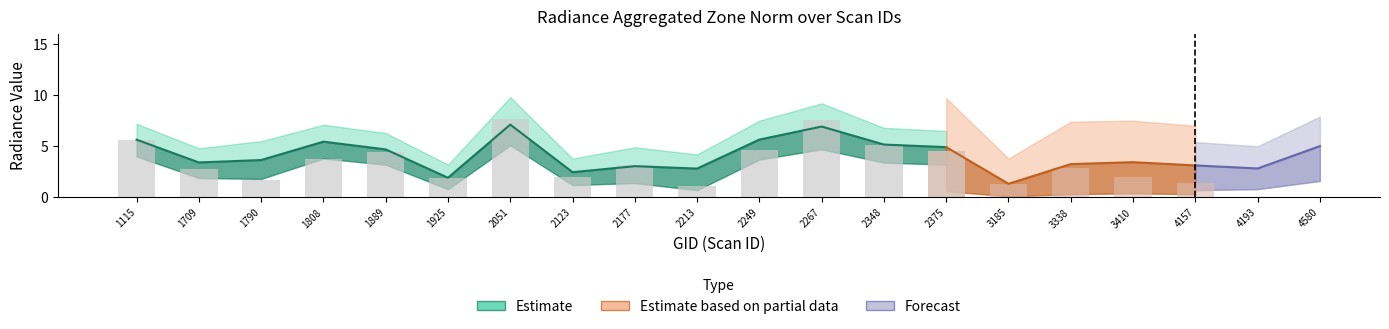

At which label does rade9_mult_nadir_norm reach its peak?

2051